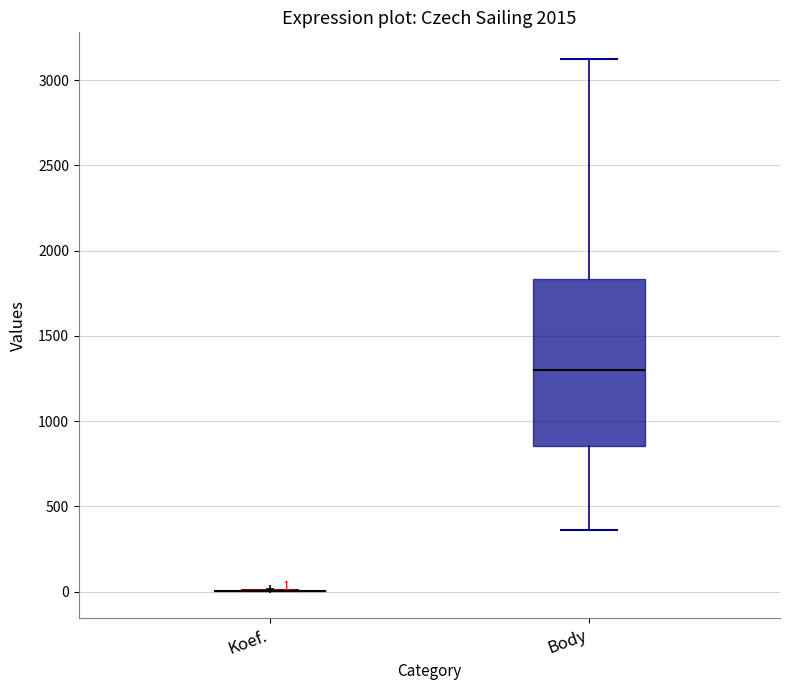

Comparing the boxes themselves (not the whiskers), which one is the tallest?

Body